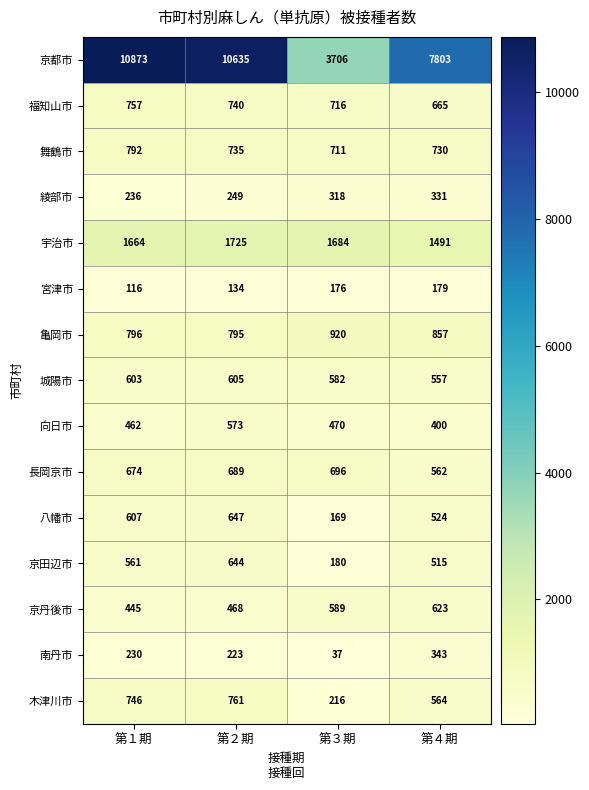

Is the value of 亀岡市 at 第１期 greater than the value of 福知山市 at 第４期?

Yes